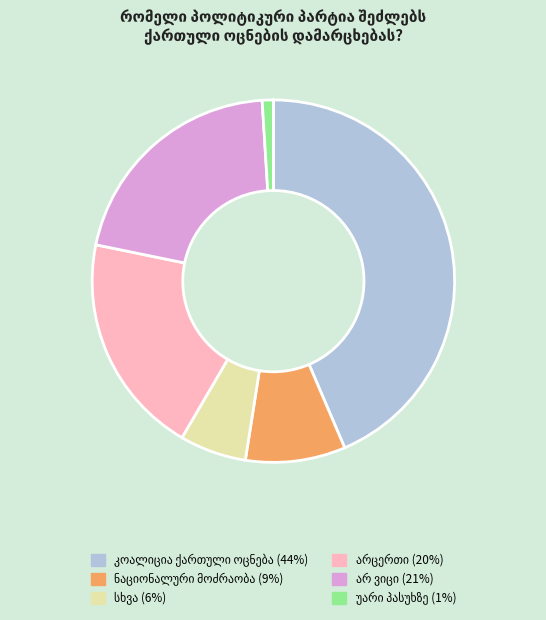

How many slices are in this pie chart?

6